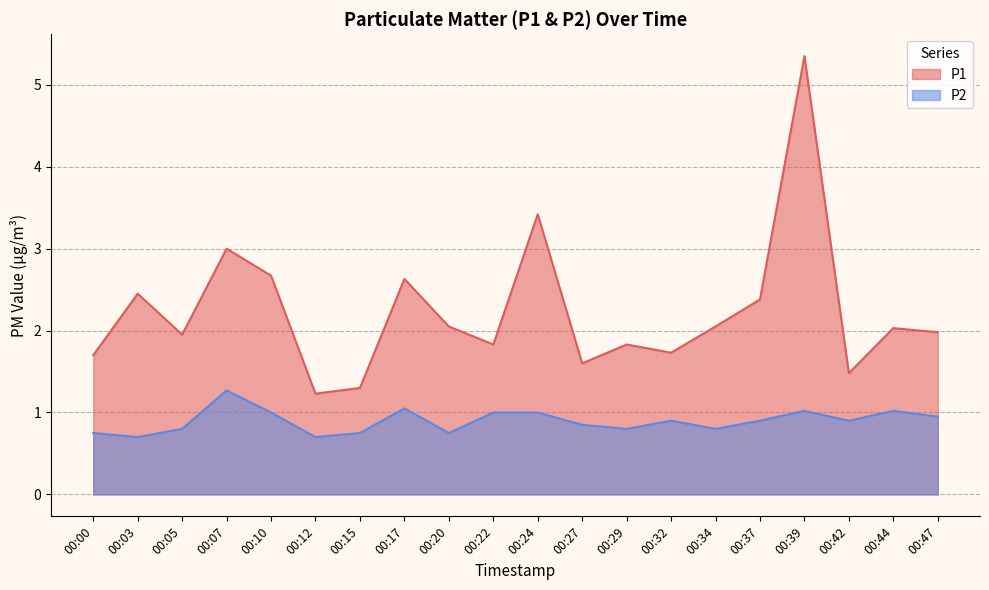

Is it true that P1 equals 1.8 at 00:29?

True